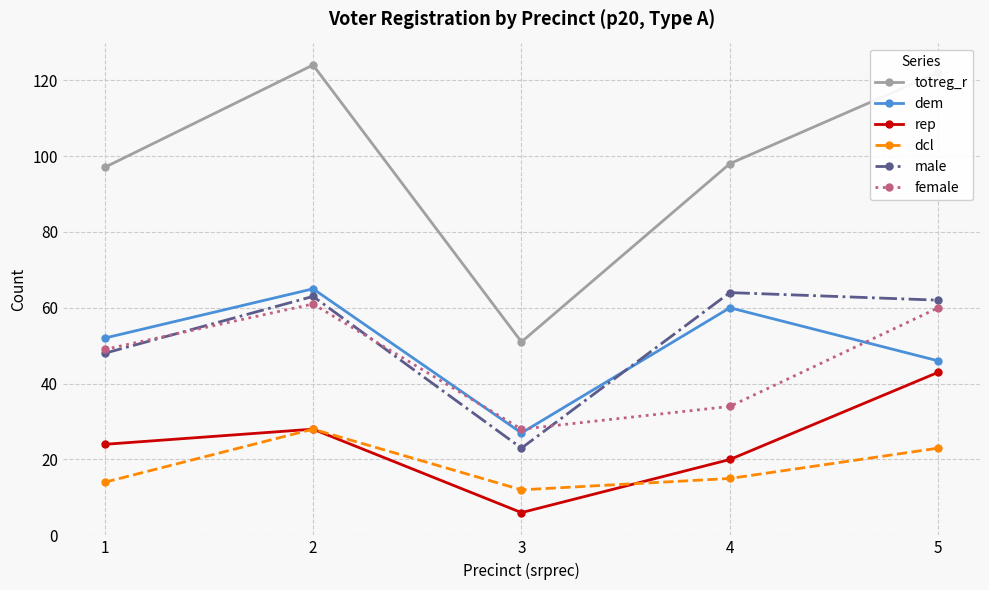

Where is the first local maximum for dcl?

2